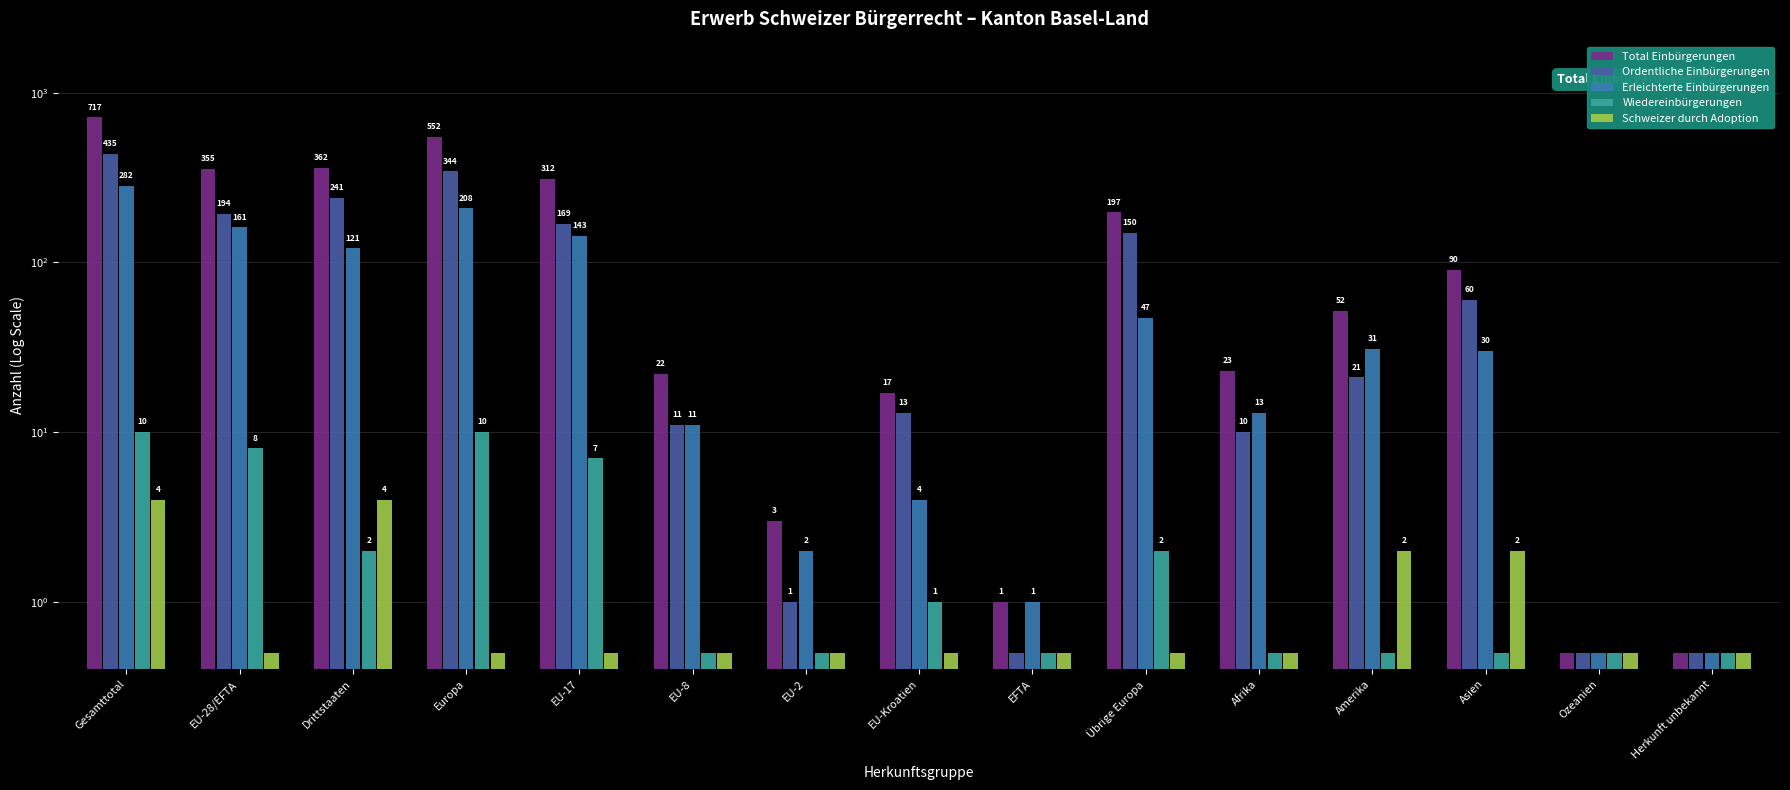

At Amerika, list the series in order from smallest to largest.

Wiedereinbürgerungen, Schweizer durch Adoption, Ordentliche Einbürgerungen, Erleichterte Einbürgerungen, Total Einbürgerungen